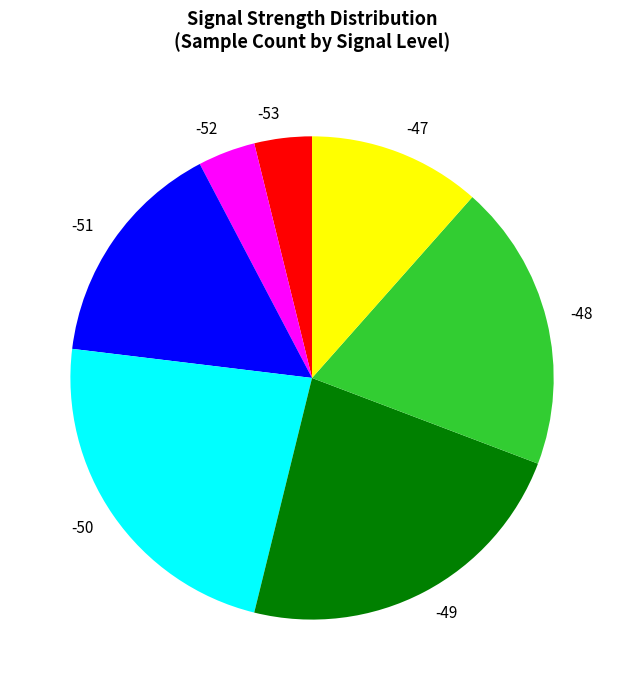

True or false: -47 accounts for 12% of the total.

True